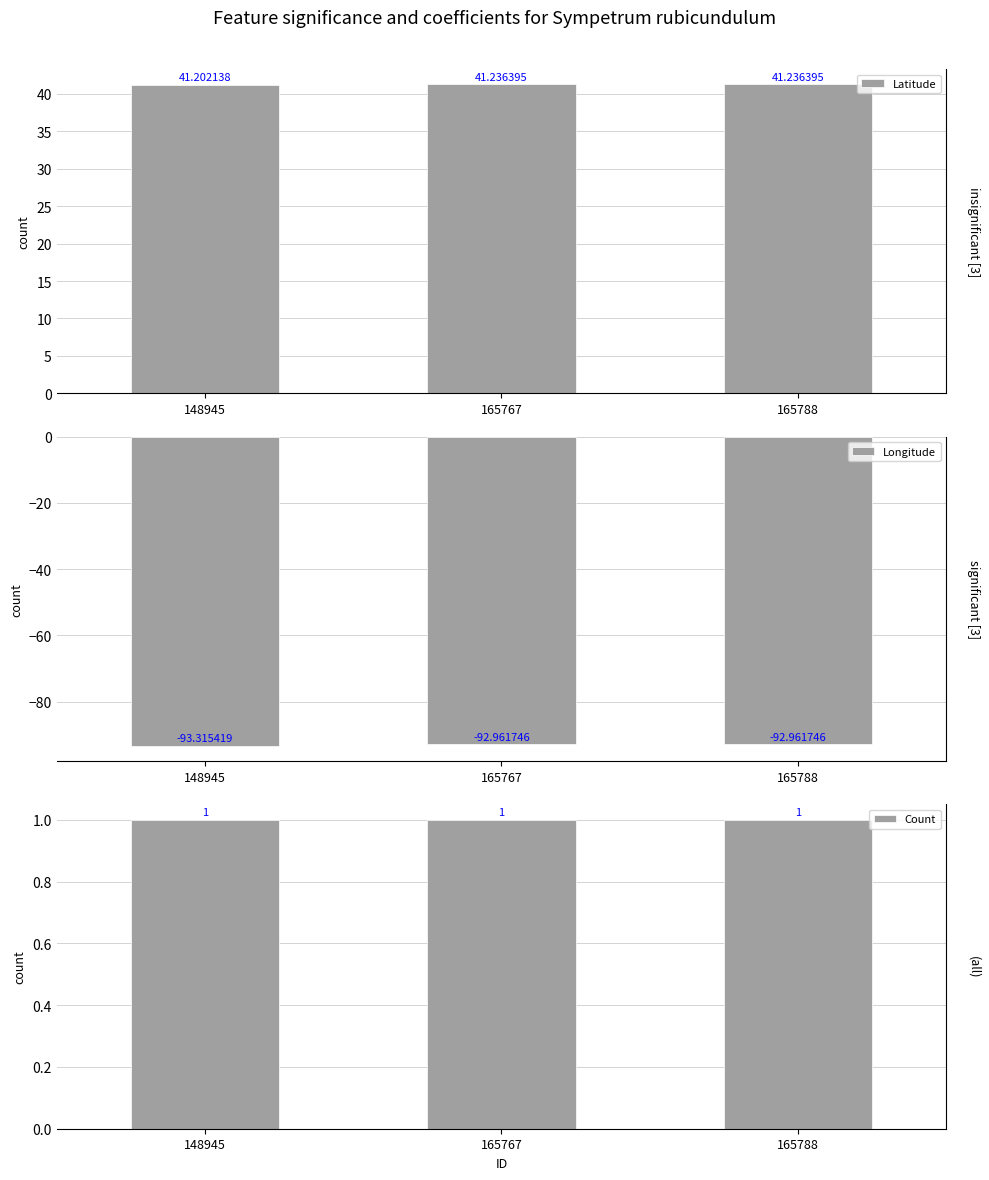

What is the sum of all Longitude values?

-279.2